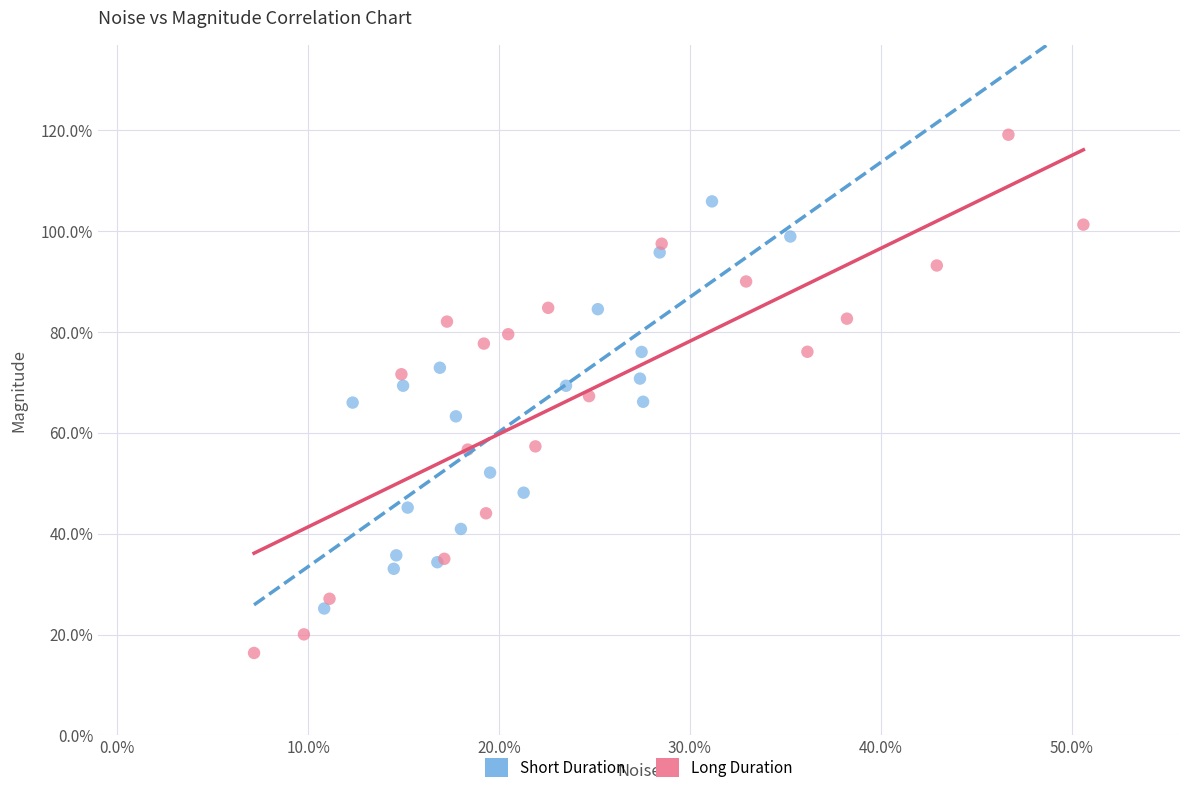

What are all the series names shown in the legend?

Short Duration, Long Duration